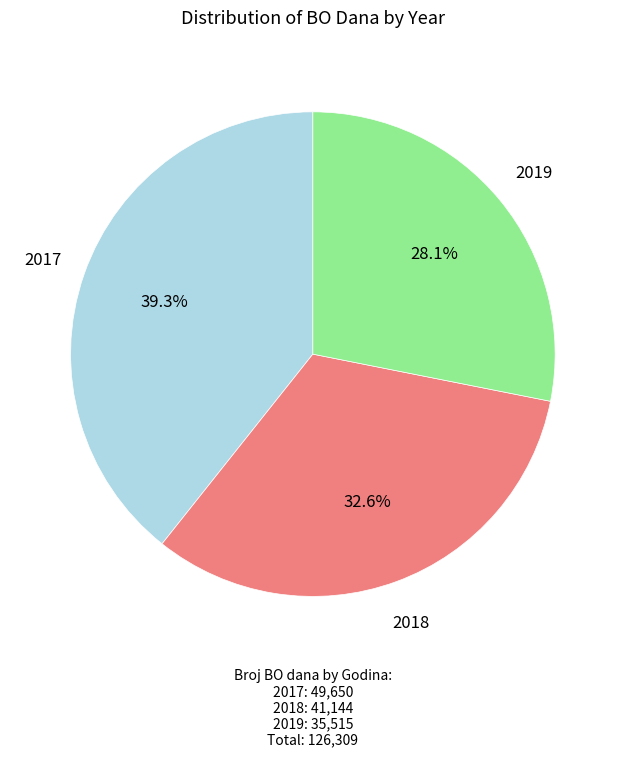

How many slices are in this pie chart?

3